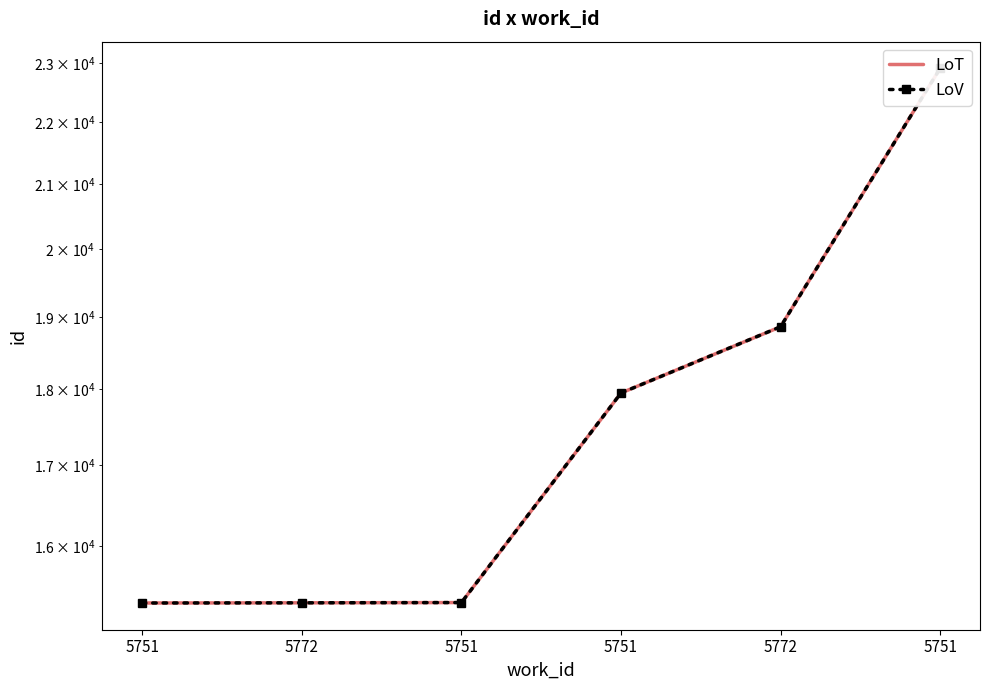

True or false: LoV and LoT intersect in this chart.

False